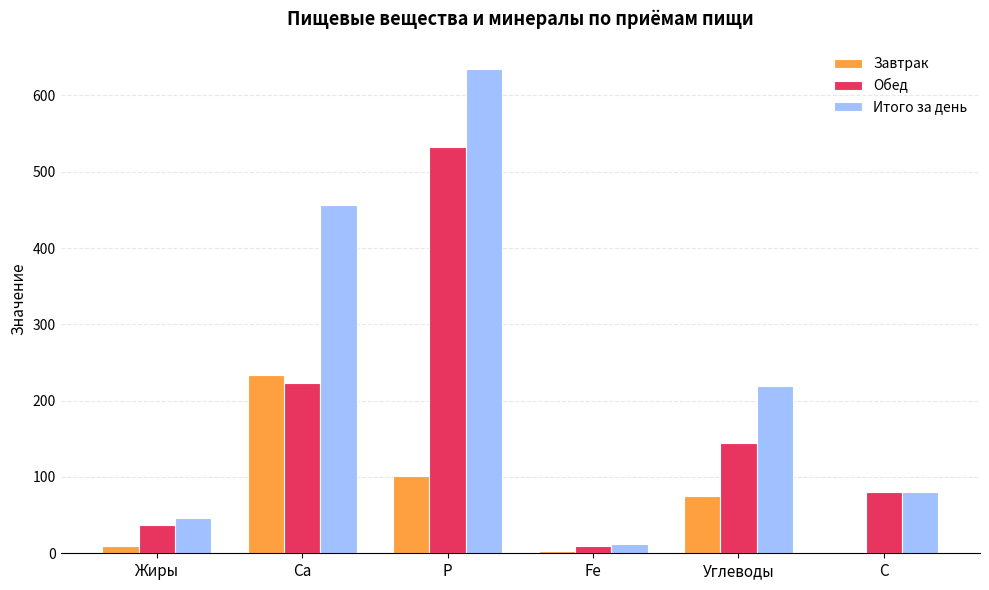

How many distinct data groups are displayed?

3